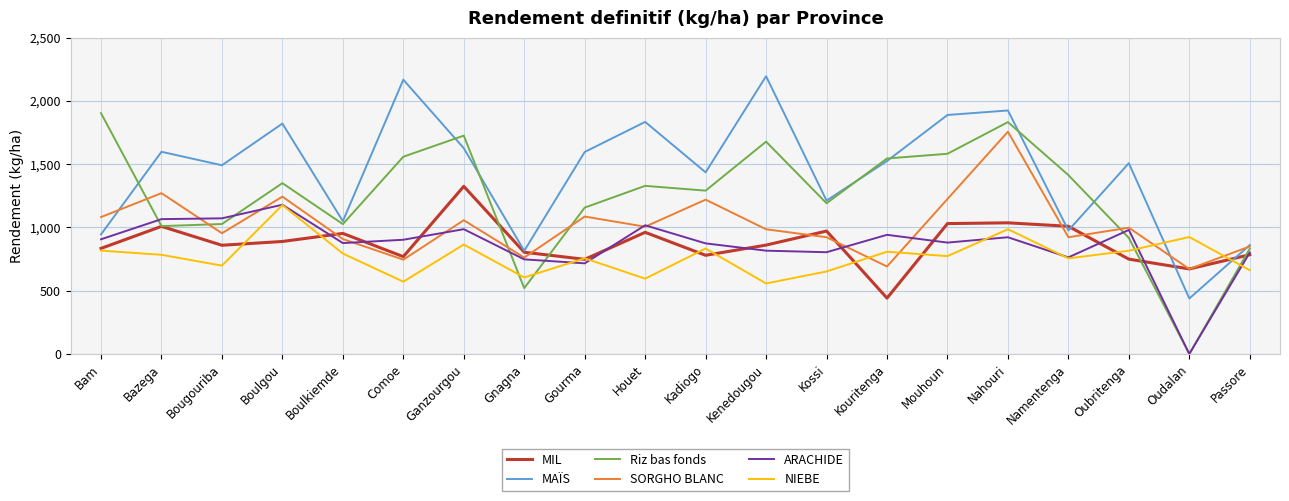

True or false: ARACHIDE has a value of 484.7 at Gourma.

False